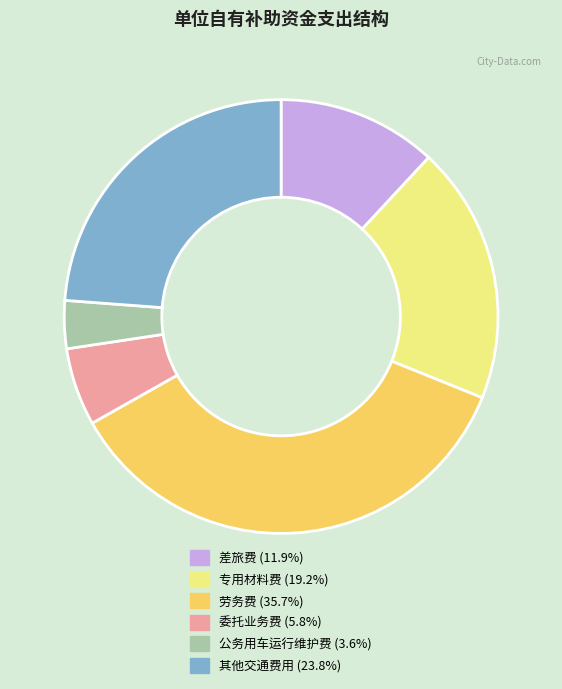

Approximately how many times larger is the value at 劳务费 (35.7%) compared to 差旅费 (11.9%)?

3.0